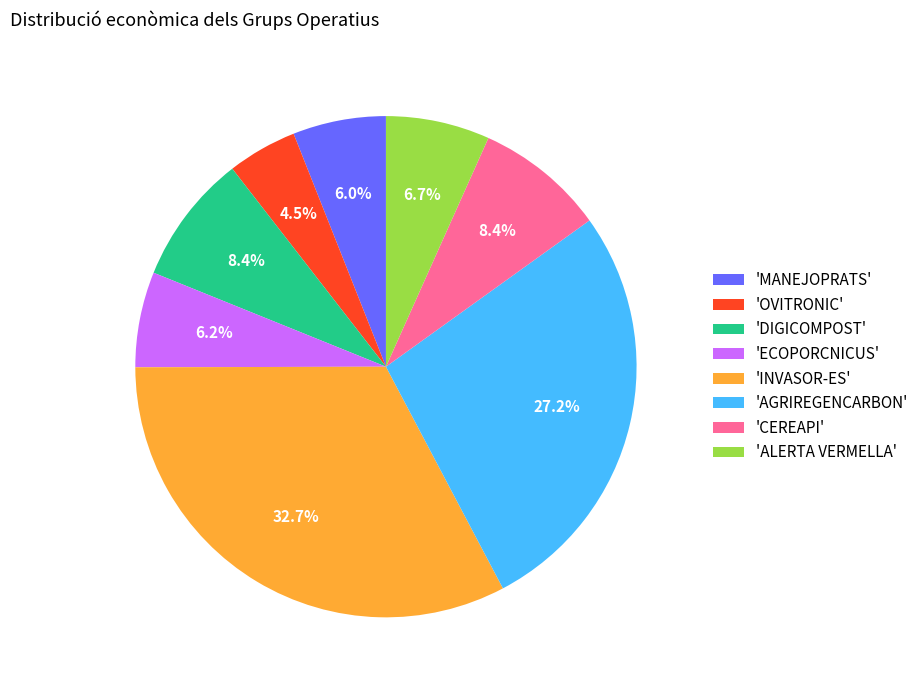

How many slices are in this pie chart?

8